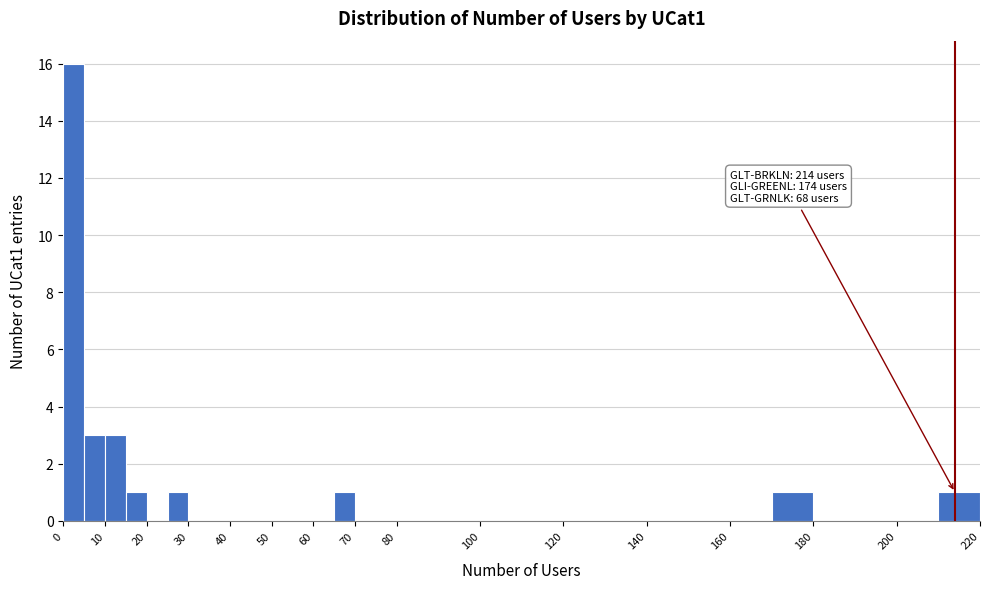

Which range on the x-axis has the tallest bar?

0 to 5